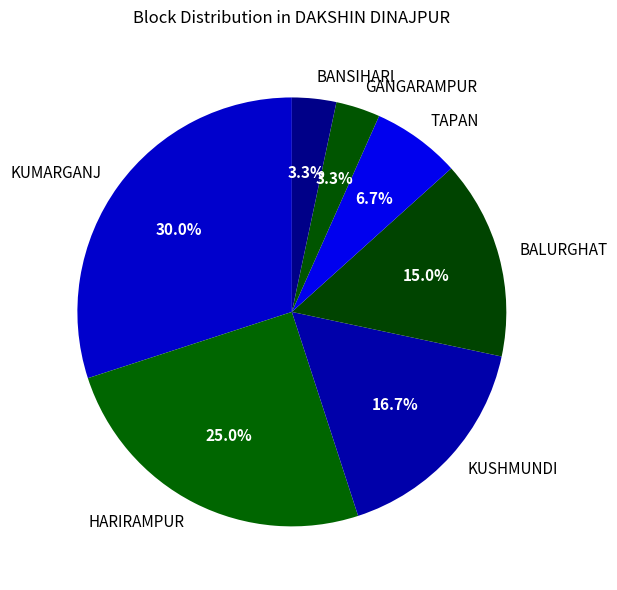

How much of the chart is everything except HARIRAMPUR?

75.0%